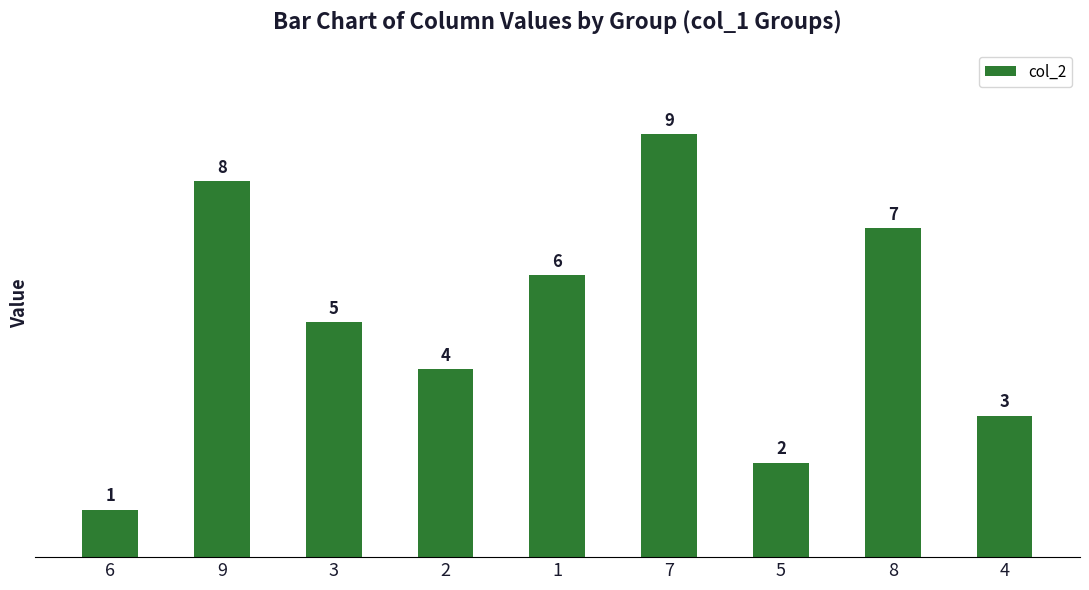

List the labels in order of value, largest first.

7, 9, 8, 1, 3, 2, 4, 5, 6